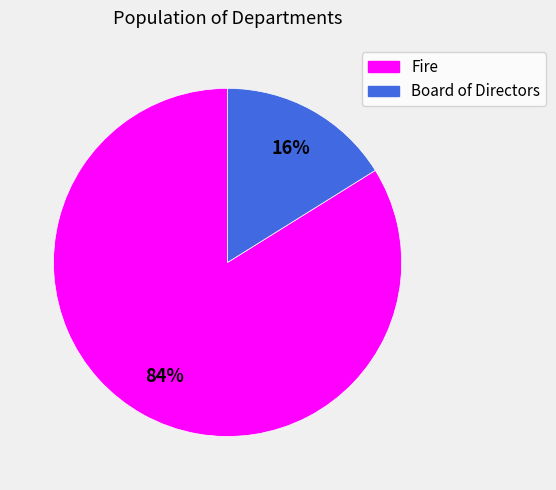

How many segments does this pie chart have?

2